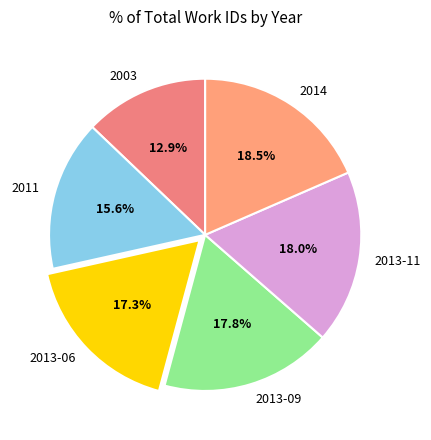

Approximately how many times larger is the value at 2014 compared to 2013-09?

1.0